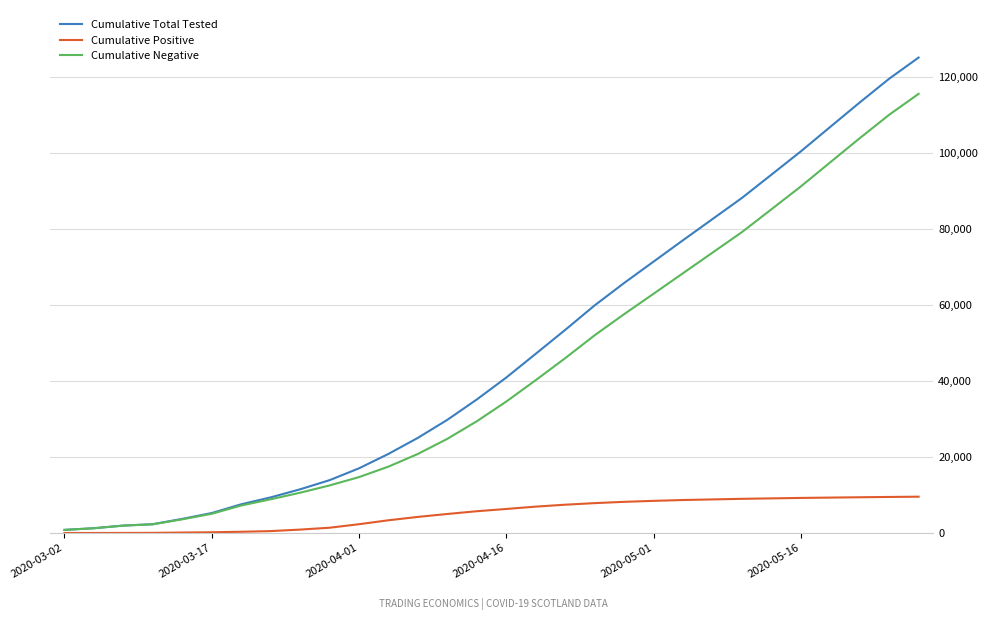

Which series has the widest spread of values?

Cumulative Total Tested